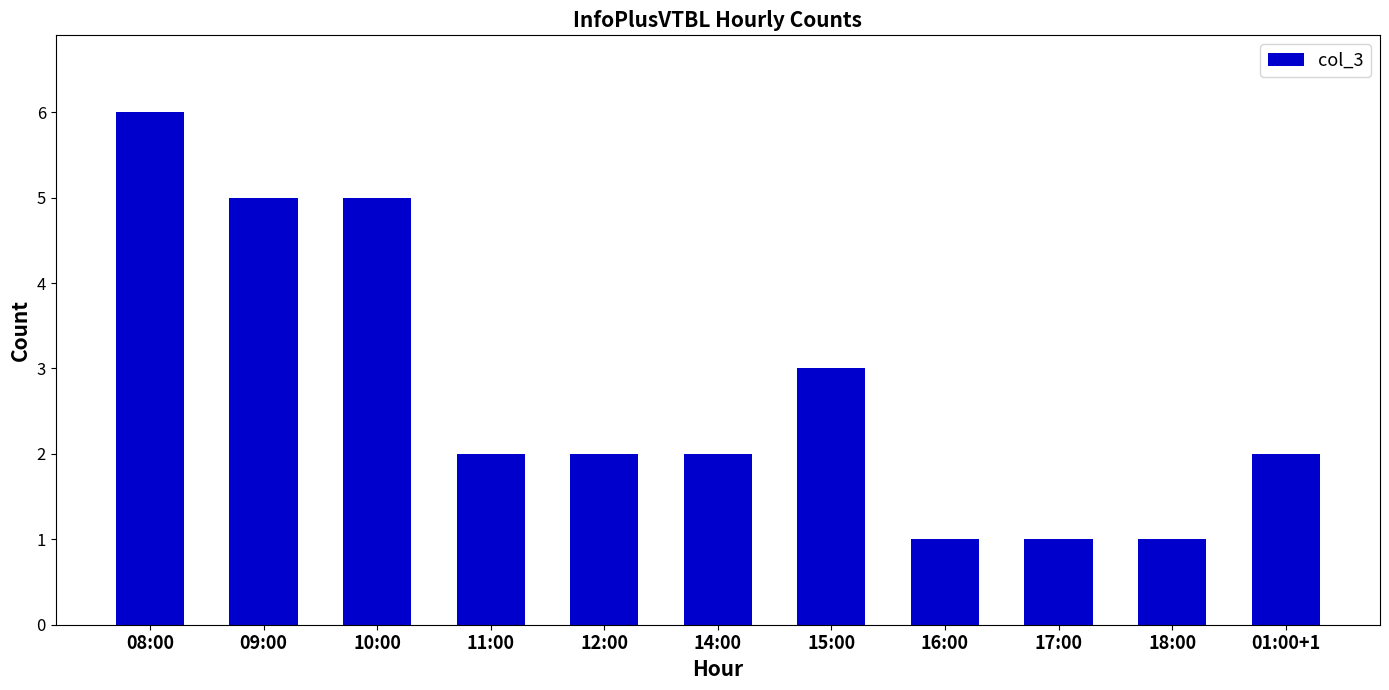

Read the value at 15:00.

3